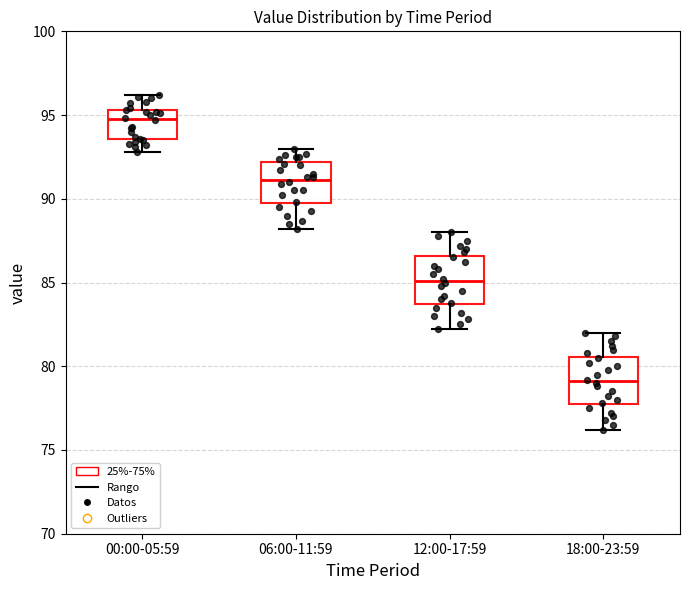

Reading left to right, transcribe this box plot: for each box, give where its median line is, the range the box spans, and where its two whiskers end, as read against the y-axis. The values are not printed on the chart, so give them approximately, as read against the axis.

00:00-05:59: median 95.0, box 93.5 to 95.5, whiskers 93.0 to 96.0
06:00-11:59: median 91.0, box 89.5 to 92.0, whiskers 88.0 to 93.0
12:00-17:59: median 85.0, box 83.5 to 86.5, whiskers 82.0 to 88.0
18:00-23:59: median 79.0, box 77.5 to 80.5, whiskers 76.0 to 82.0